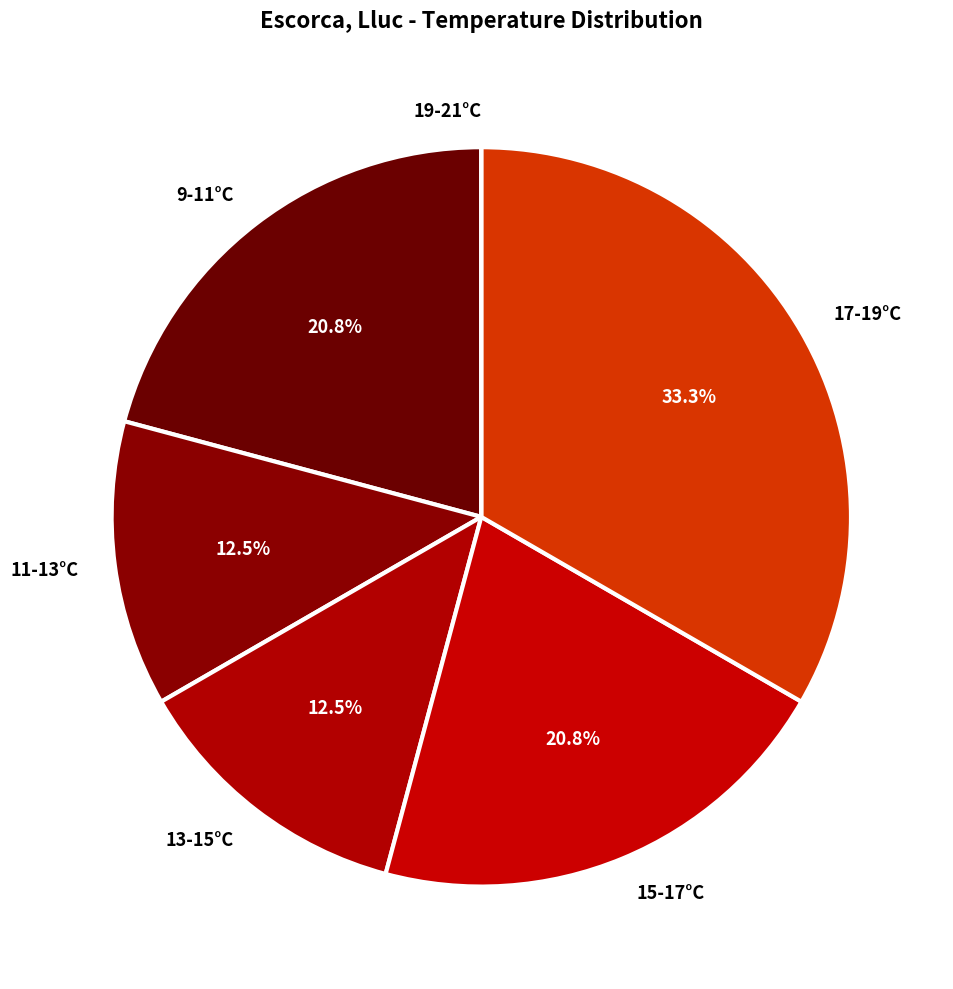

Approximately how many times larger is the value at 9-11°C compared to 13-15°C?

1.7